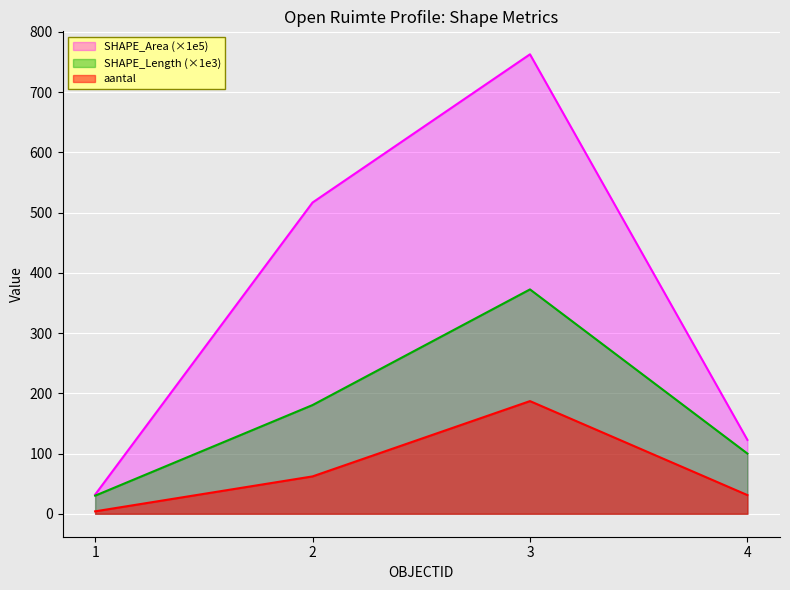

How many values in the SHAPE_Area series are below 516?

2